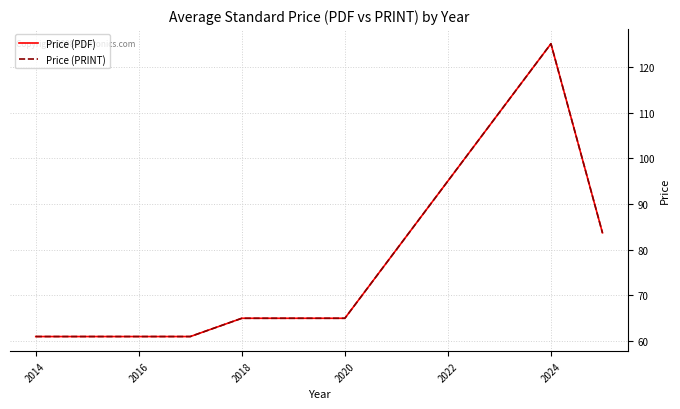

Does the chart display data point markers on the line(s)?

No